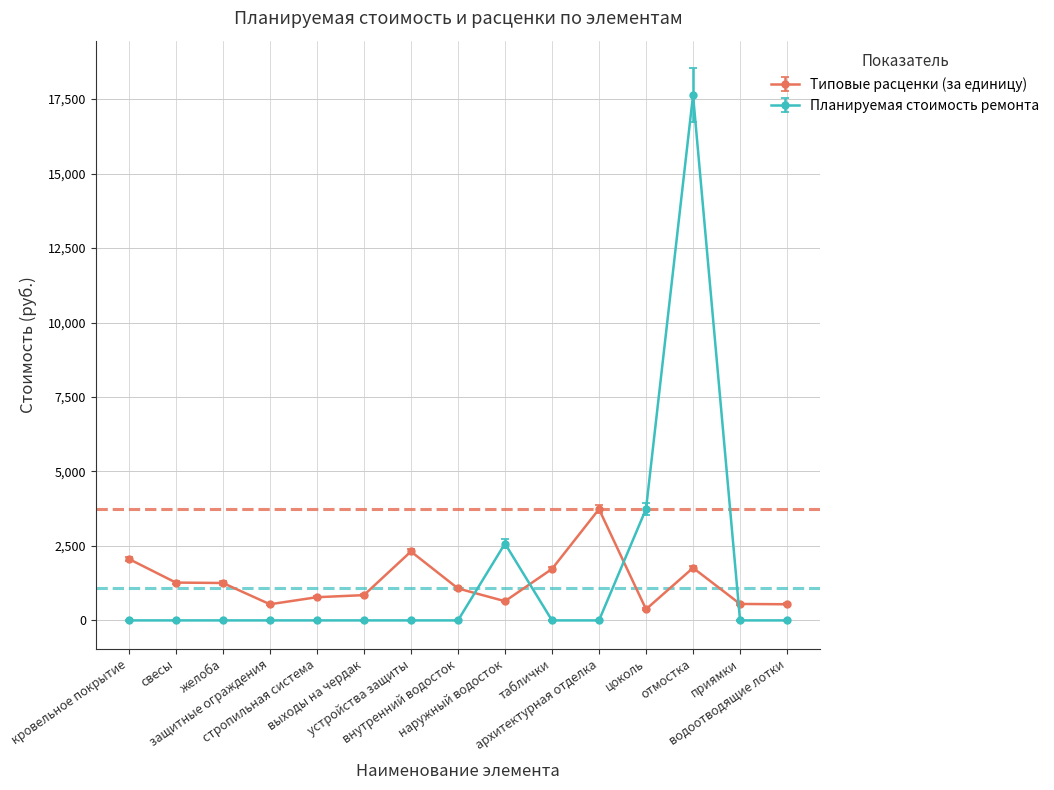

What position from the right is наружный водосток?

7